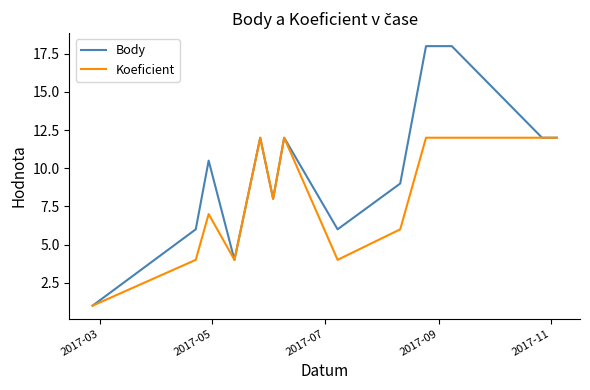

True or false: Body has more than 0 points higher than both neighbors.

True